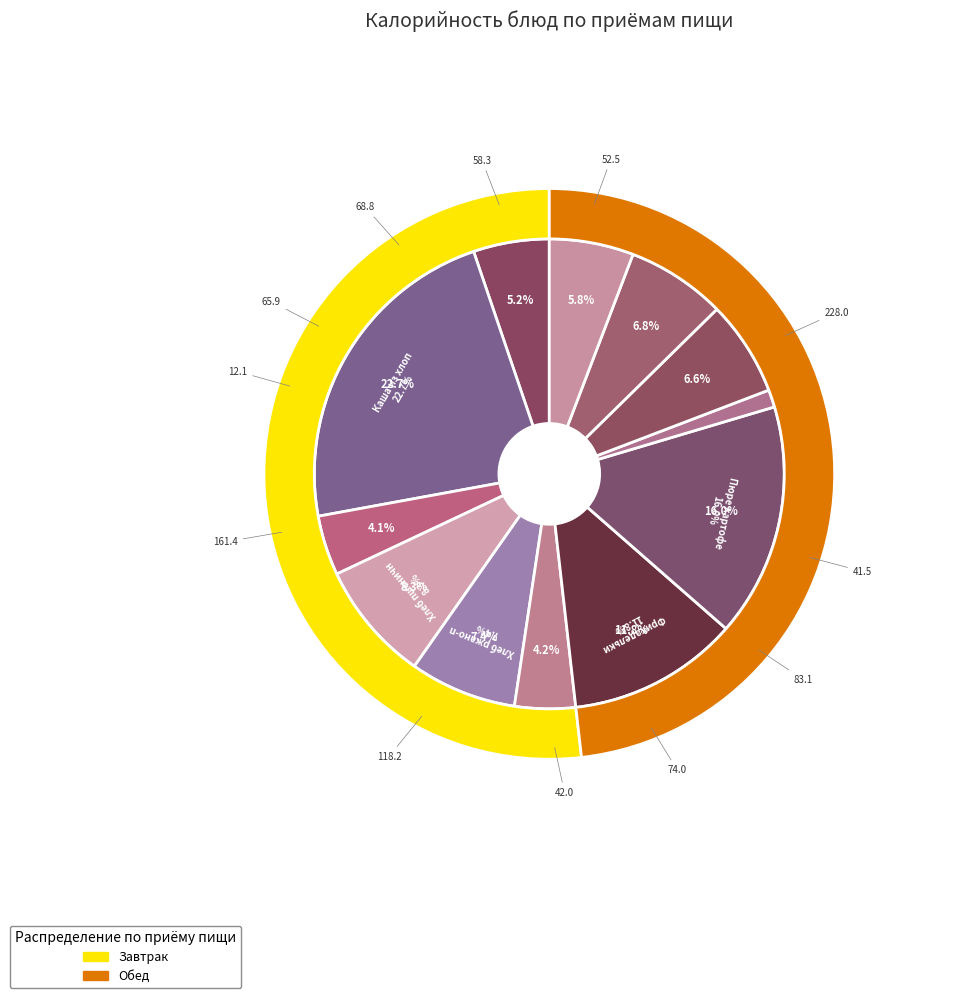

Combined, do Хлеб пшеничный (обед) and Хлеб ржано-пшеничный (завтрак) account for over 50%?

No